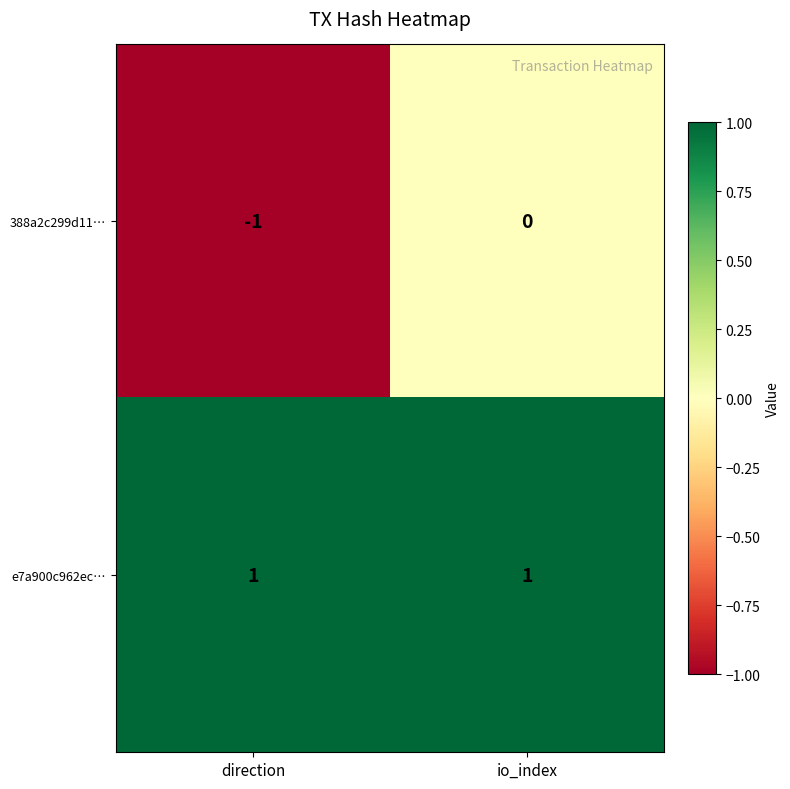

What is the spread (max minus min) of values at io_index?

1